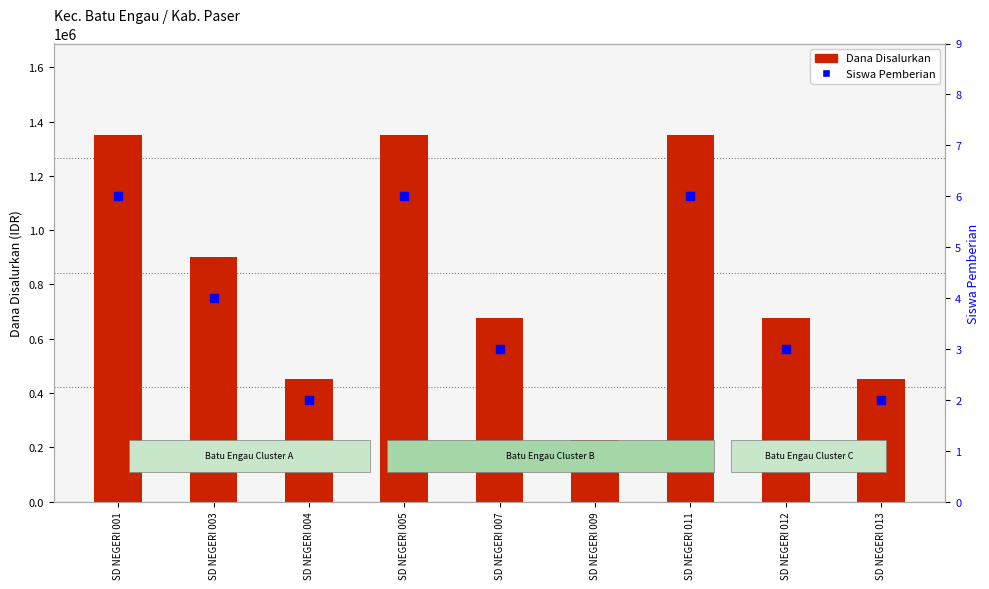

Which series has the widest spread of Y values?

Dana Disalurkan